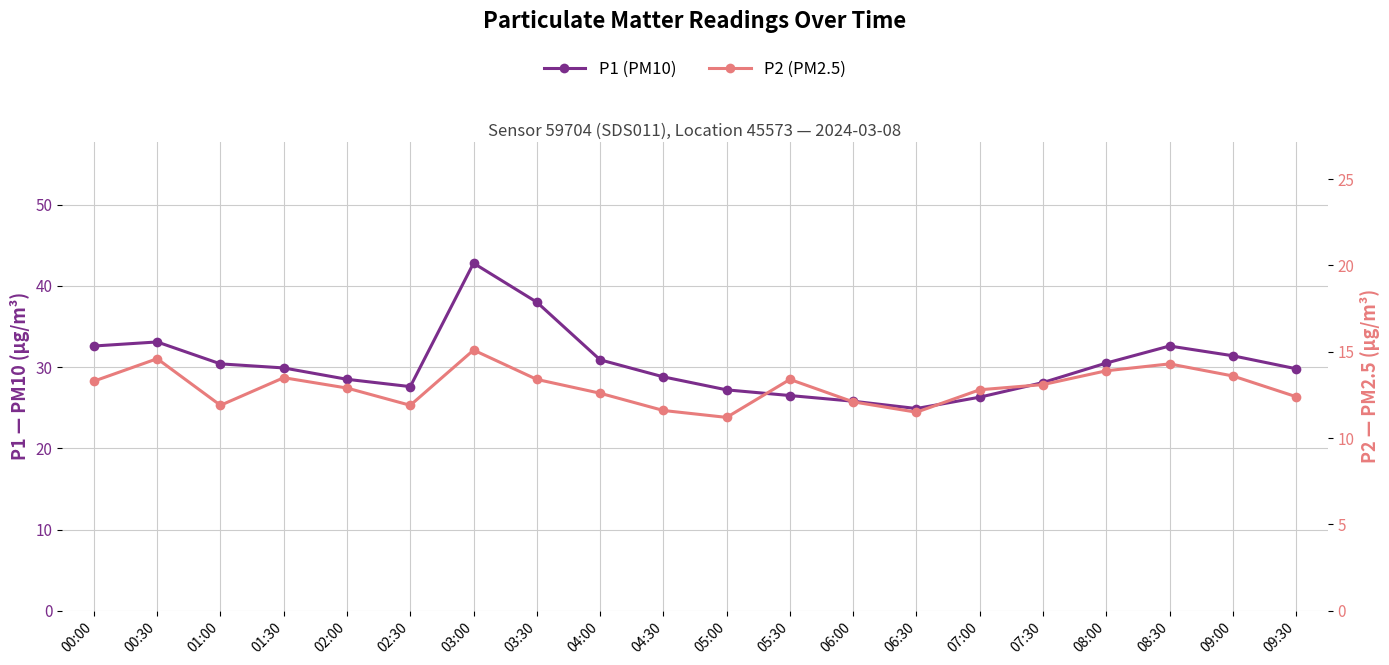

What is the sum of all P2 (PM2.5) values?

259.1